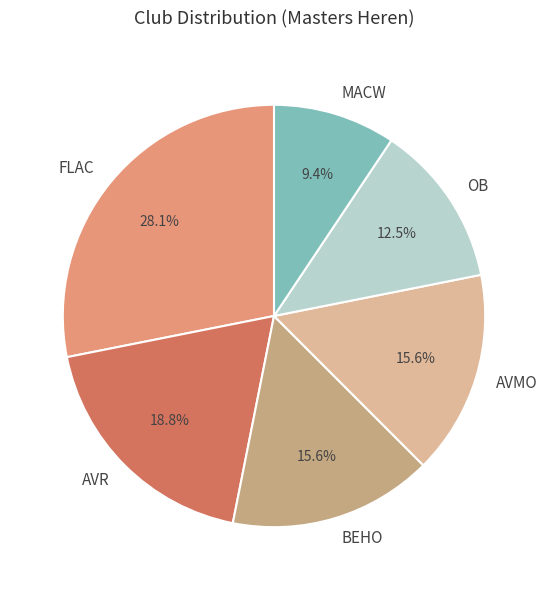

To the nearest percent, what portion does AVR represent?

19%